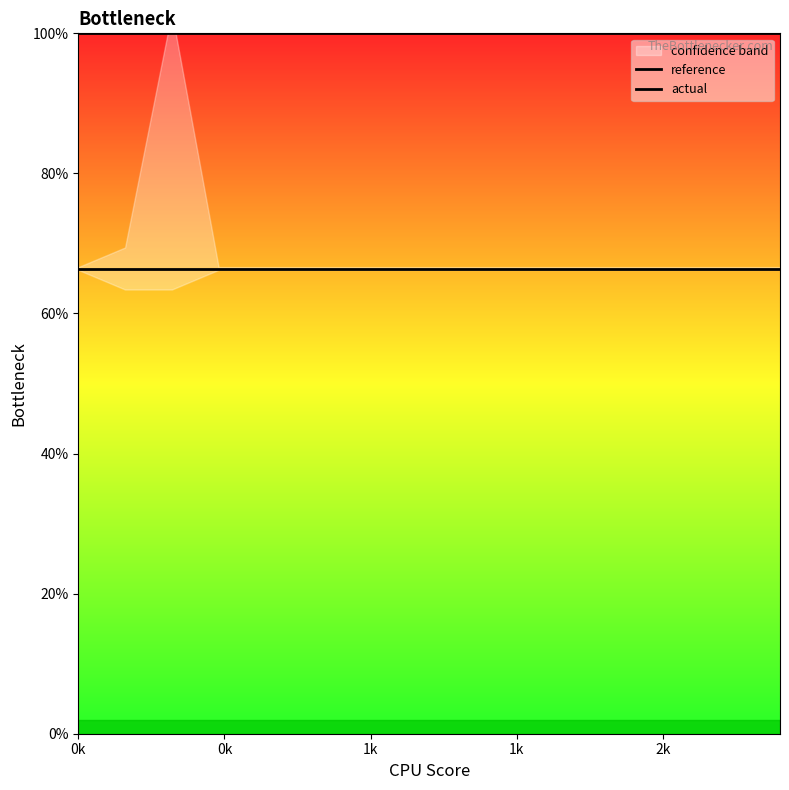

Reading left to right, list all the values displayed in this chart.

reference: 66.4	66.4	66.4	66.4	66.4	66.4	66.4	66.4	66.4	66.4	66.4	66.4	66.4	66.4	66.4	66.4
actual: 100.0	100.0	100.0	100.0	100.0	100.0	100.0	100.0	100.0	100.0	100.0	100.0	100.0	100.0	100.0	100.0